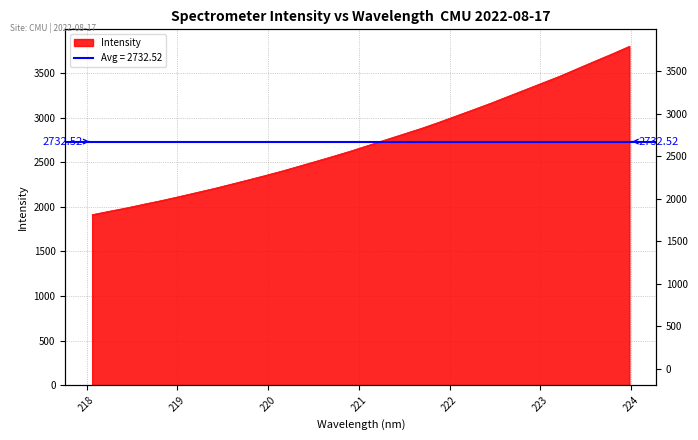

Which has a higher value, 219.7801 or 218.8244?

219.7801